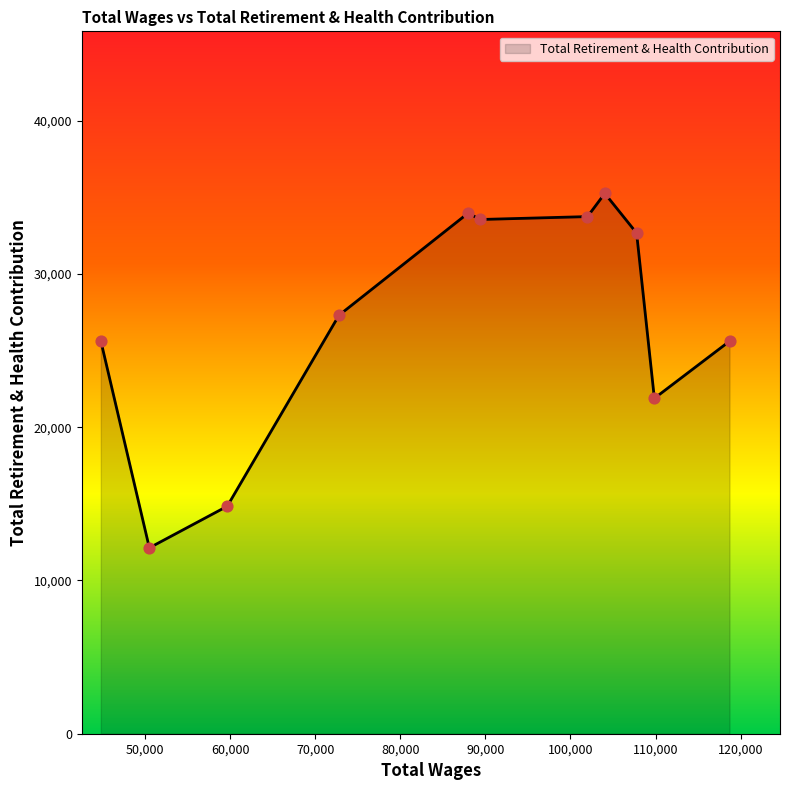

What is the maximum value shown in the chart?

35255